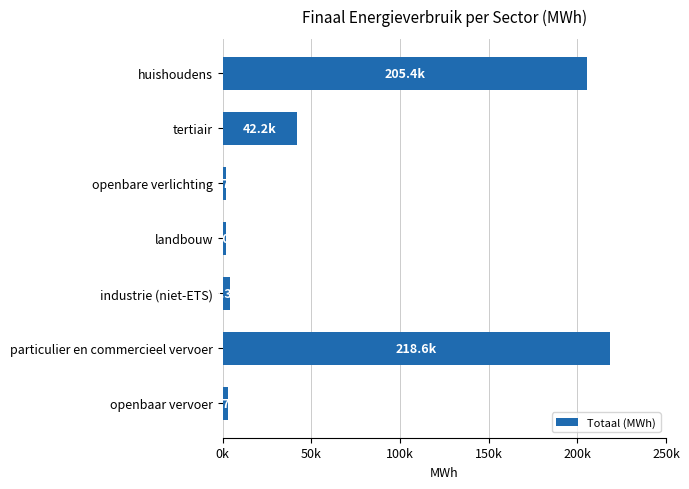

Are the bars horizontal?

Yes